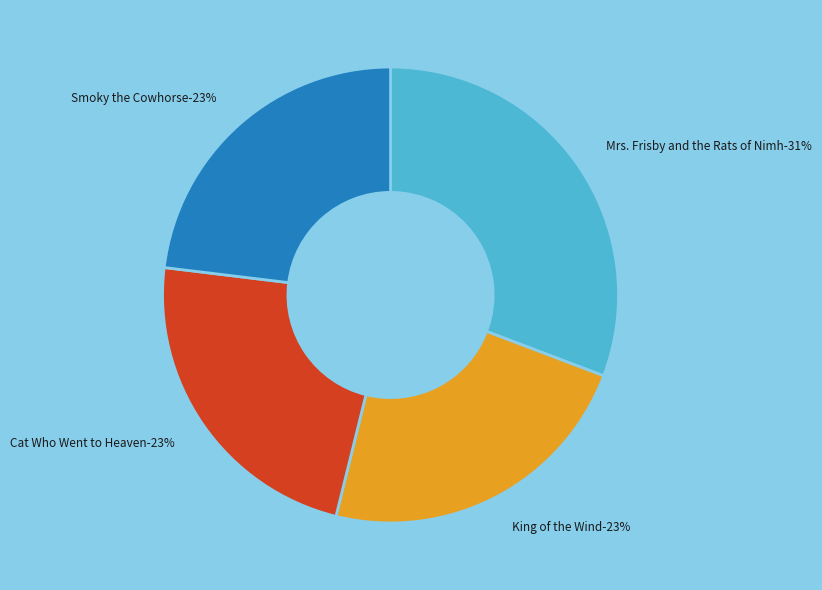

True or false: Cat Who Went to Heaven accounts for 23% of the total.

True